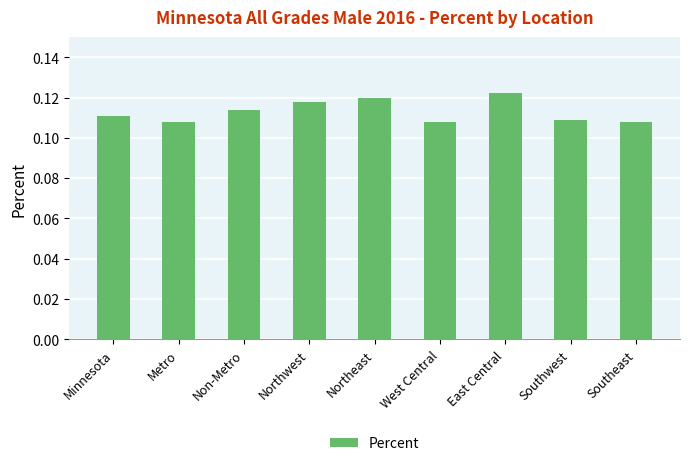

Is it true that the value at West Central is 0.0?

False